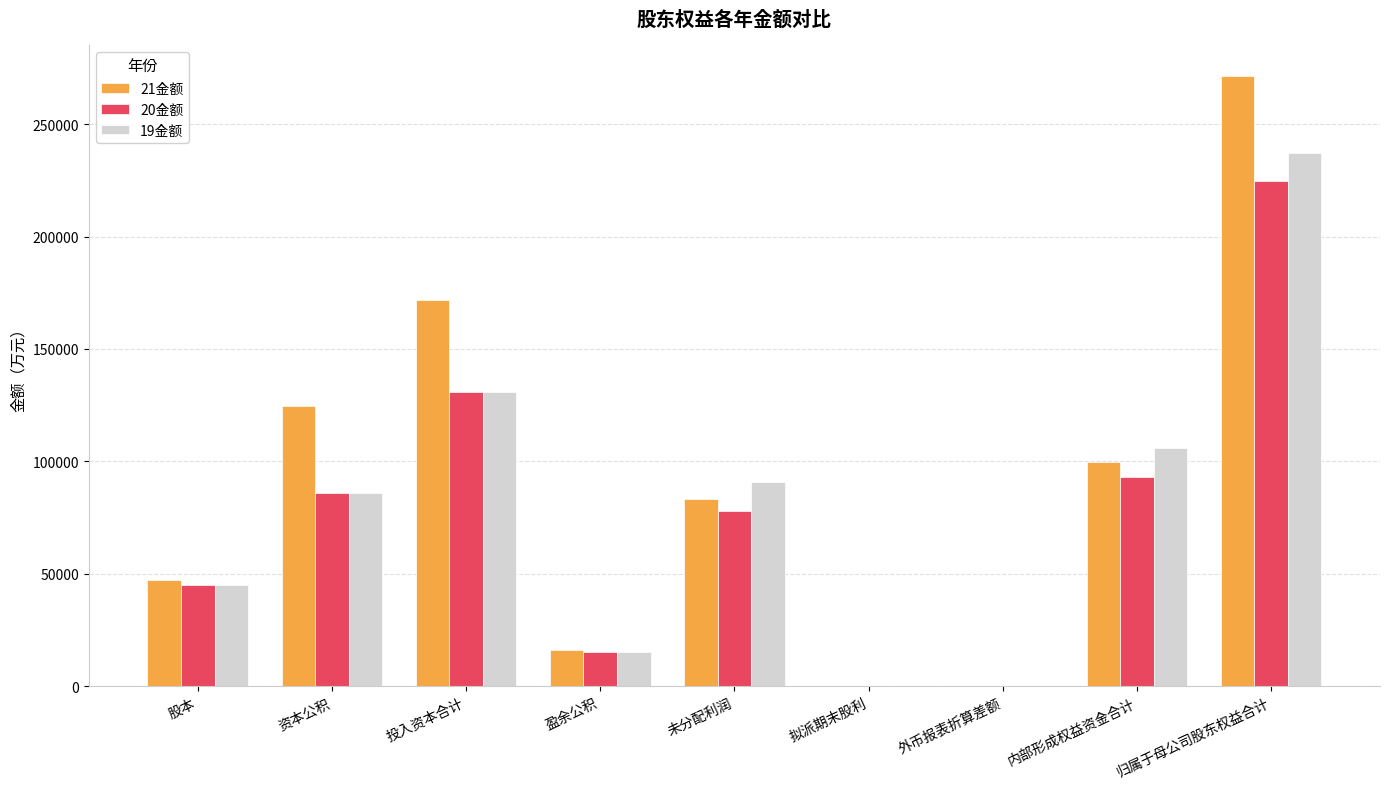

What is the sum of the 19金额 values at 投入资本合计 and 未分配利润?

222067.2